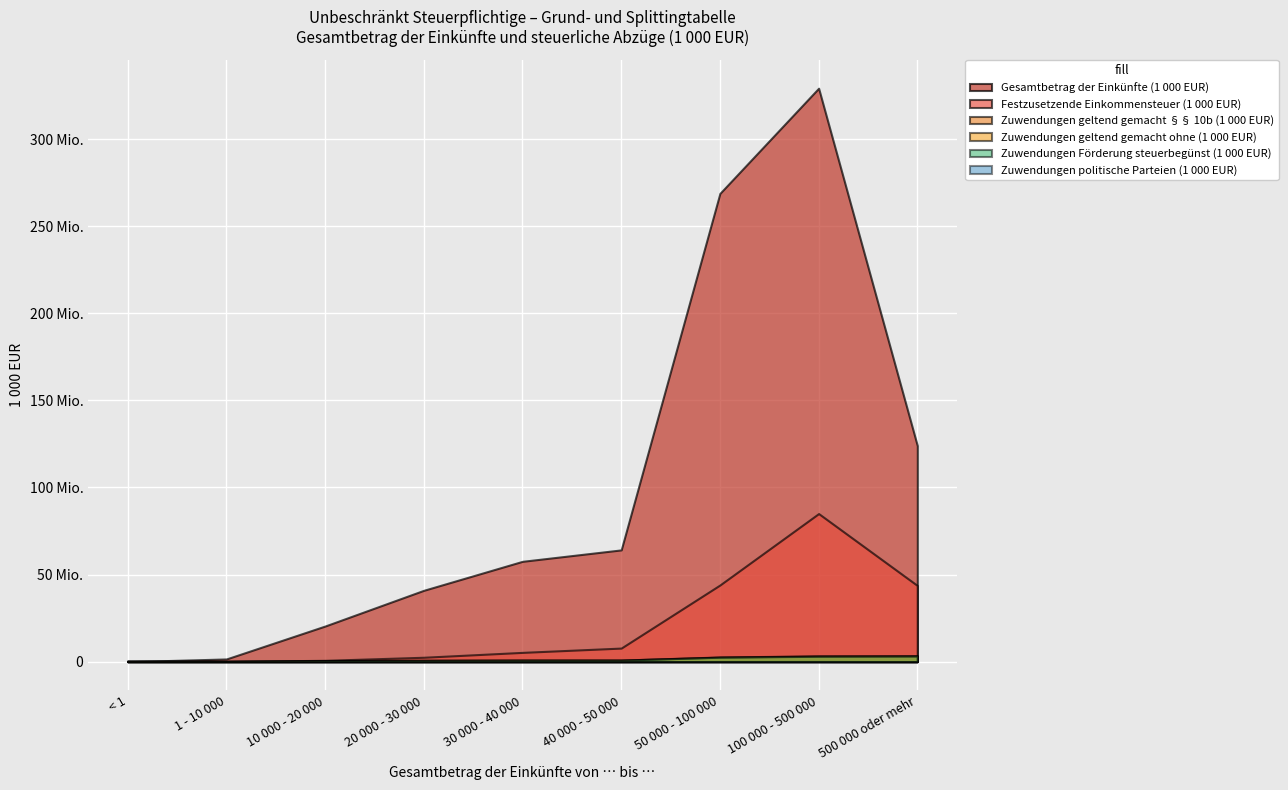

What position from the right is 1 - 10 000?

8